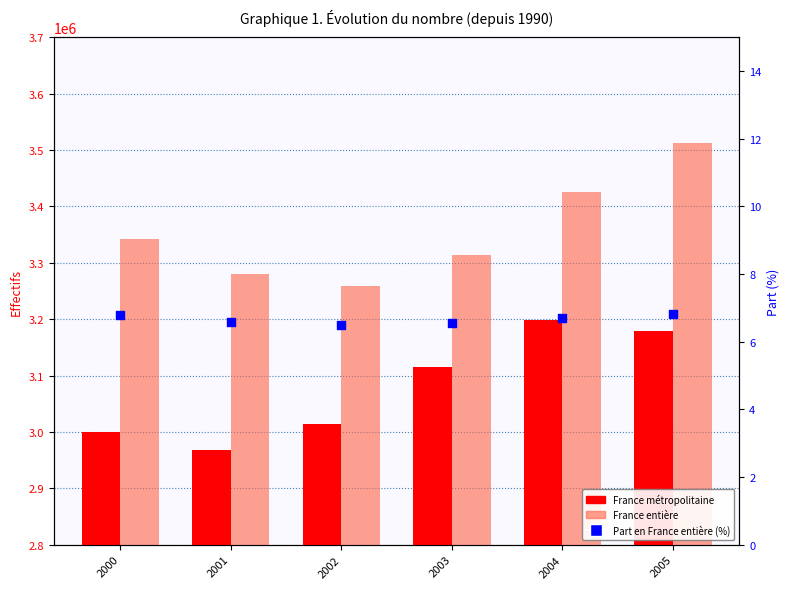

At how many categories does at least one series exceed 1991982?

6